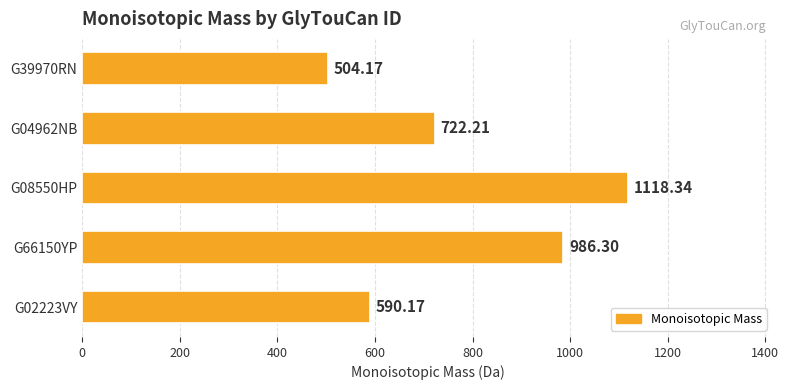

Count the number of categories in the chart.

5